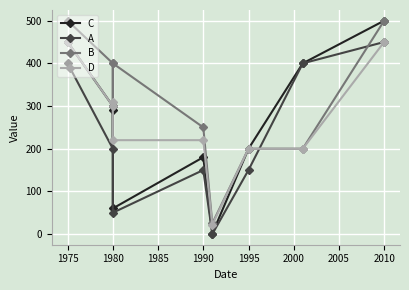

At which category does A reach its first local peak?

1980